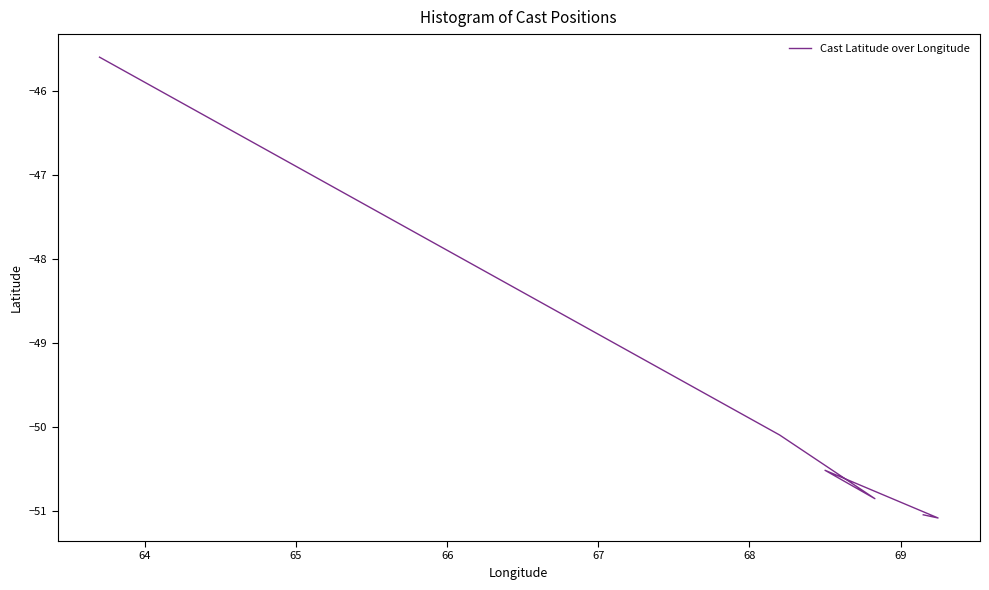

What is the value of the 11th point from the left?

-48.3